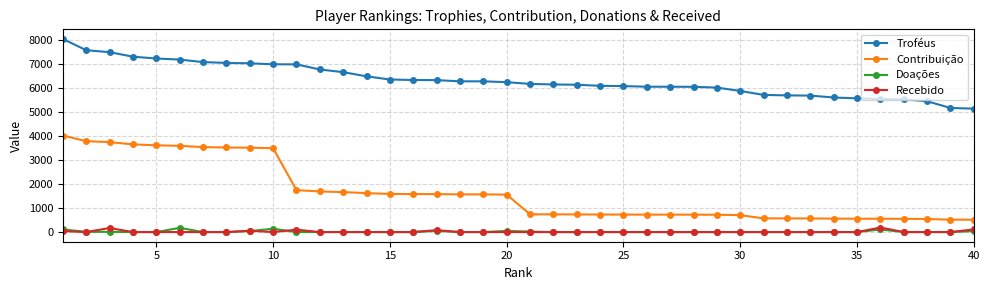

Which series has the largest total across all categories?

Troféus